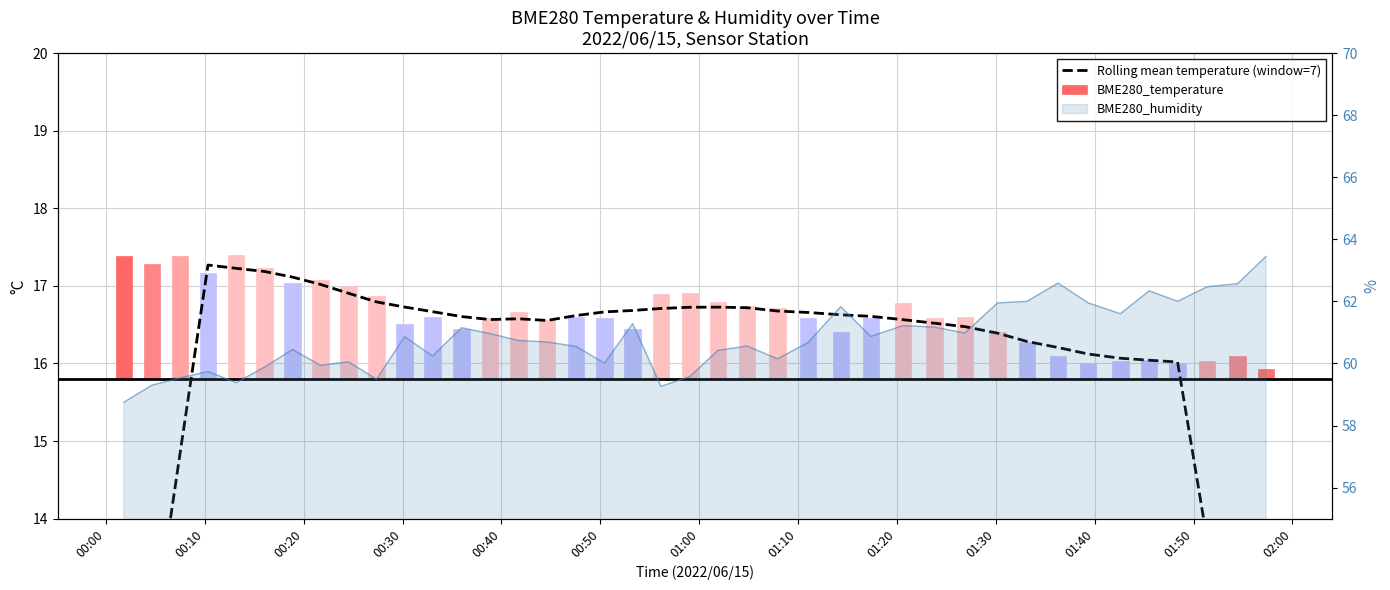

What is the minimum value shown in the chart?

9.2